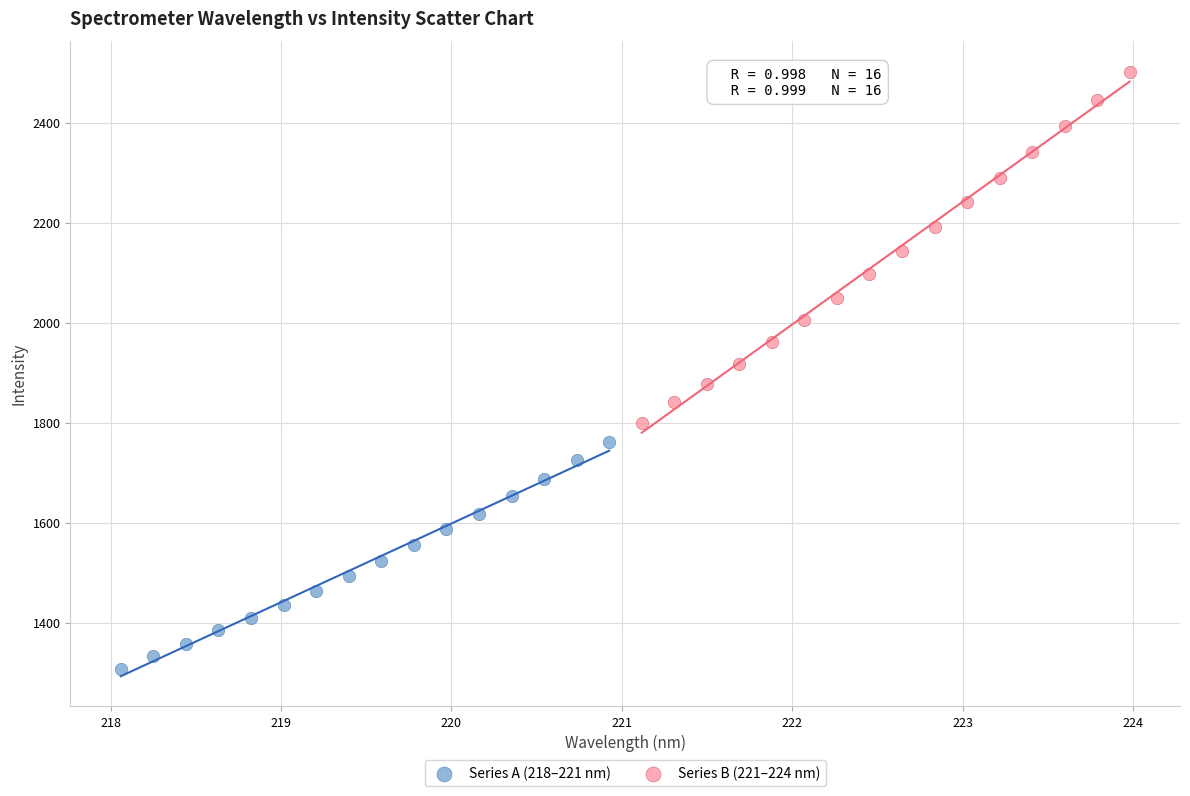

Which series contains the lowest Y value?

Series A (218–221 nm)